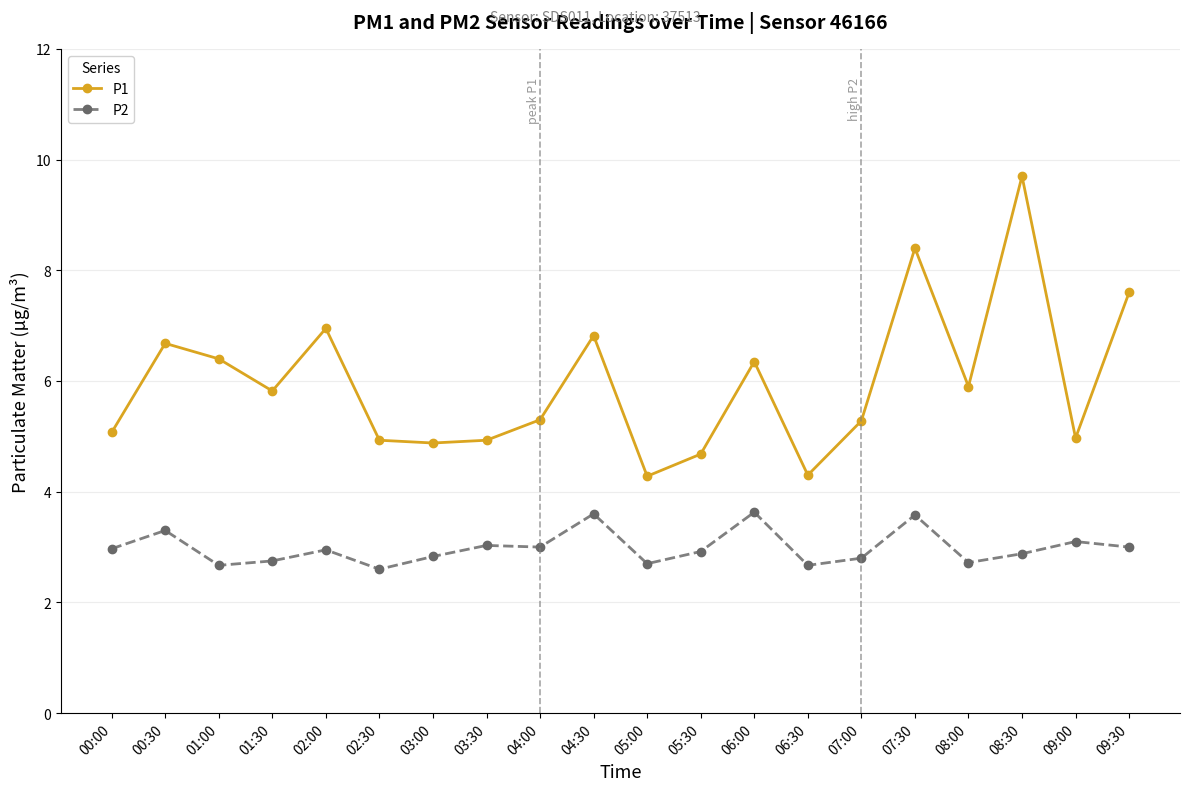

At which category is the sum across all series the highest?

08:30